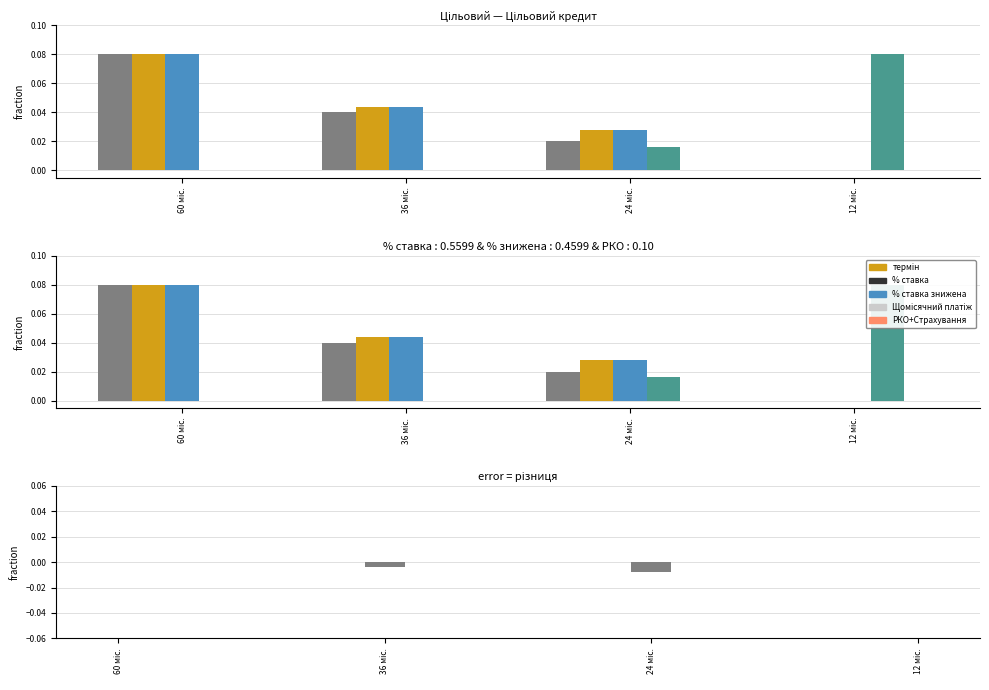

Which series has the largest range (max minus min)?

термін